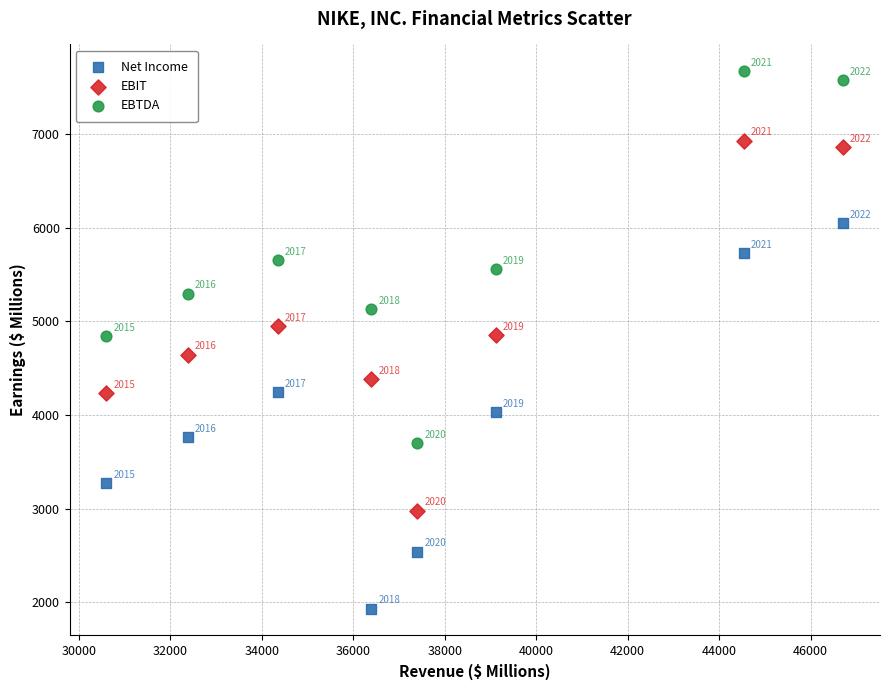

In the EBTDA series, what Y value is closest to 5682?

5651